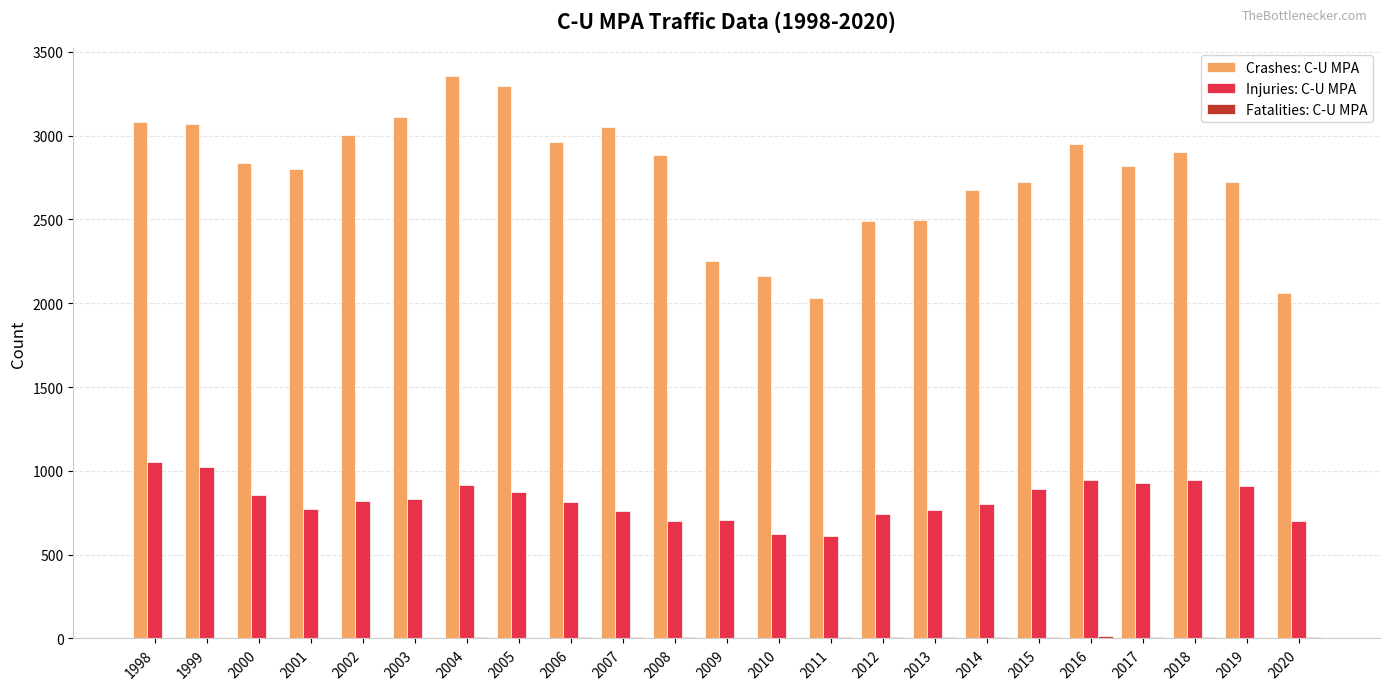

Is it true that Crashes: C-U MPA equals 1180 at 2011?

False